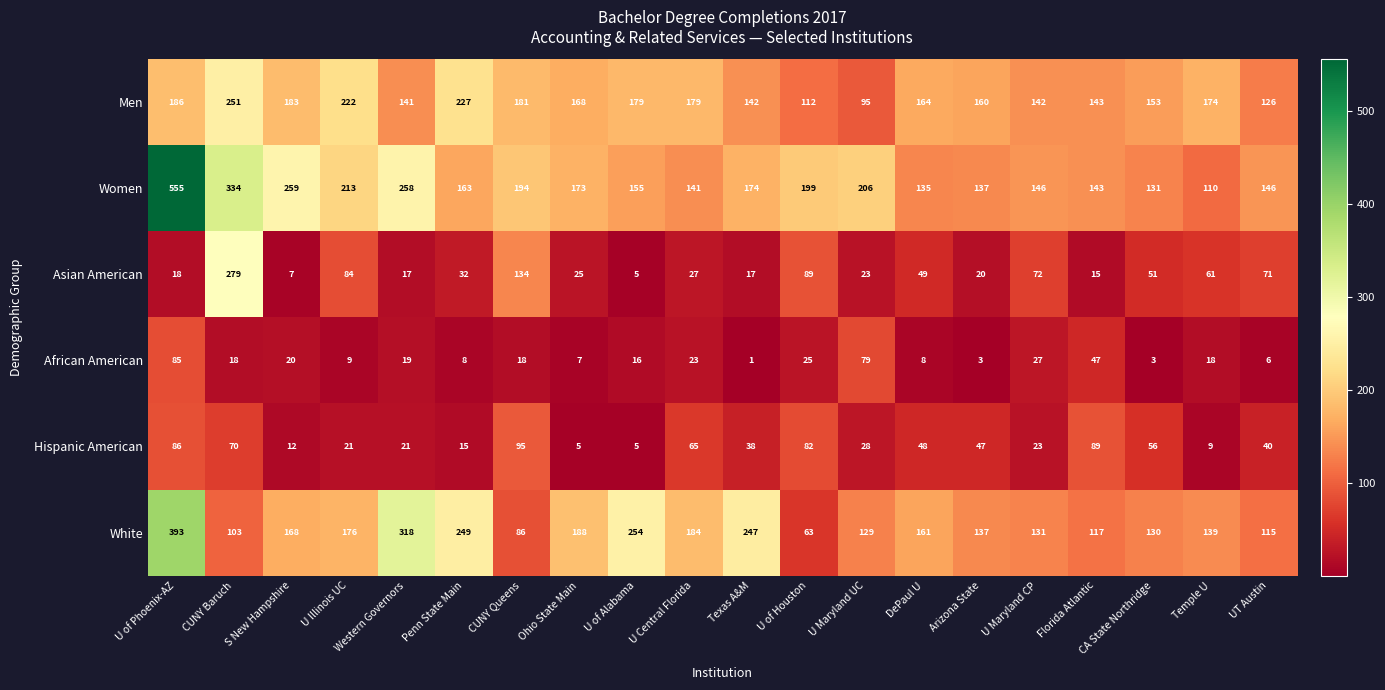

List the series in order of their peak value, highest first.

Women, White, Asian American, Men, Hispanic American, African American